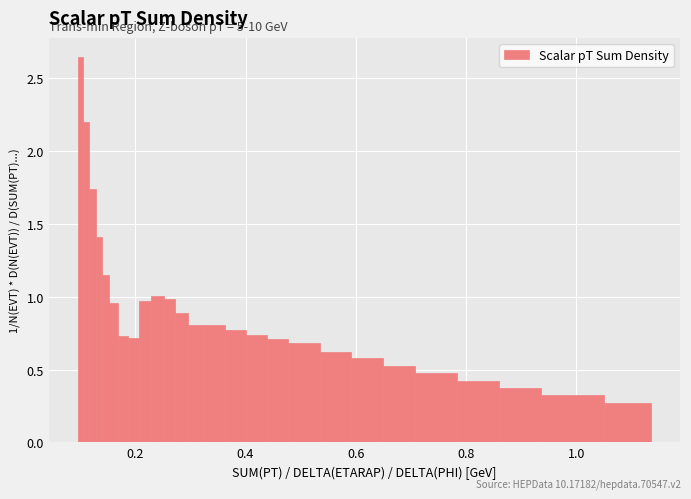

Around what value on the x-axis is the tallest bar? Give the approximate position of its centre, as read against the axis.

0.10